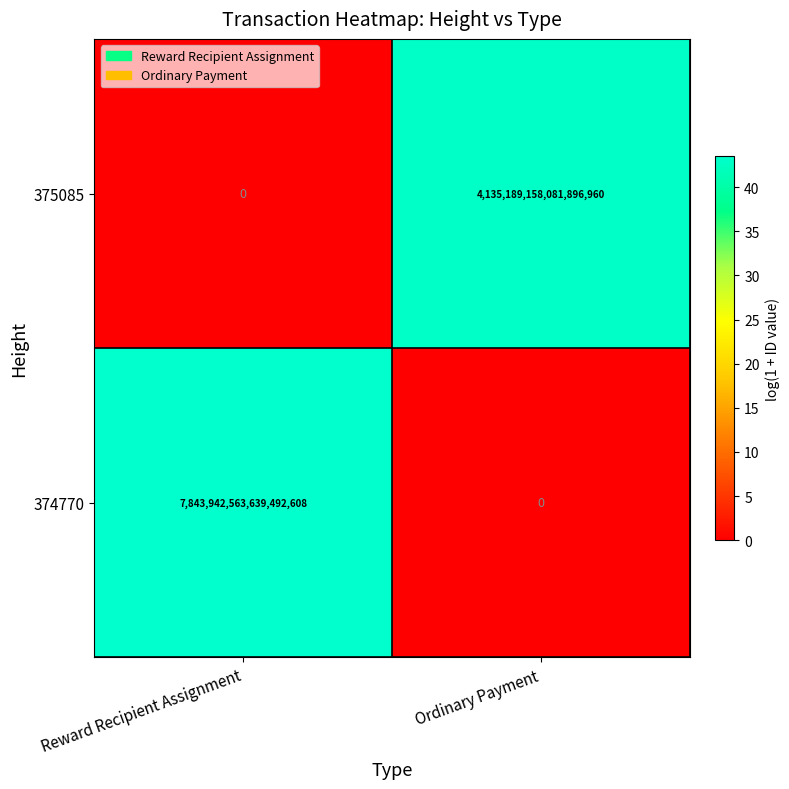

Rank the series by their maximum value, from lowest to highest.

375085, 374770